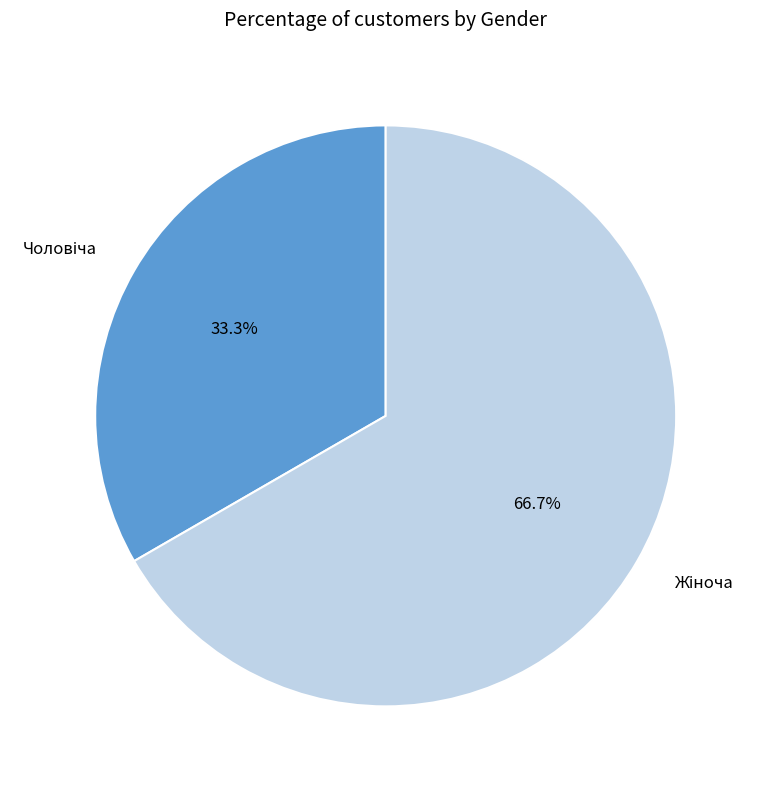

Is there any slice that represents more than half of the pie?

Yes